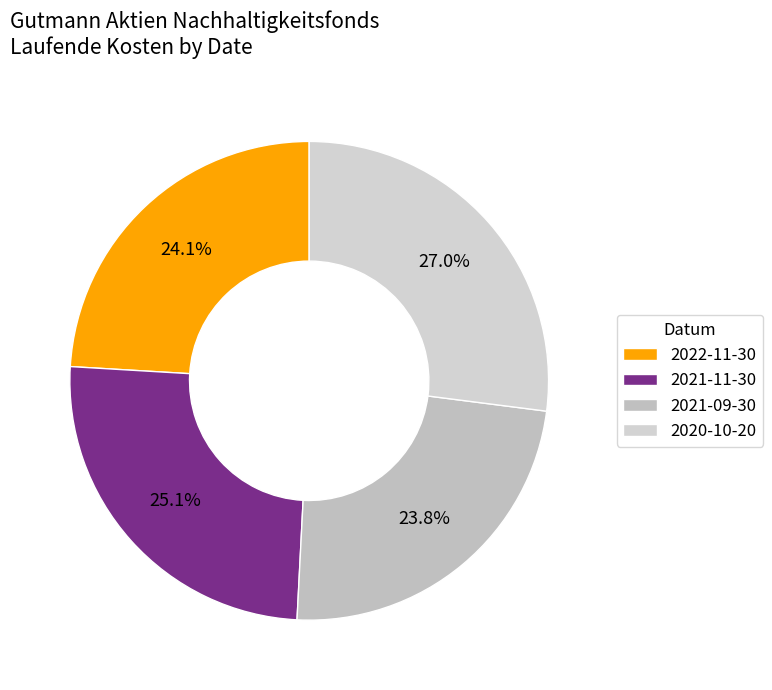

To the nearest percent, what is the combined percentage of 2022-11-30 and 2021-11-30?

49%